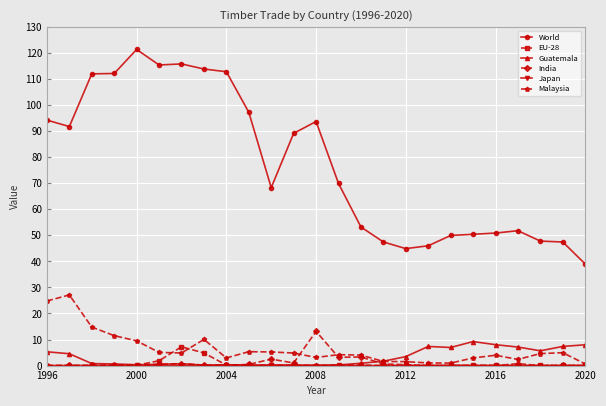

True or false: India has more than 1 interior local peaks.

True